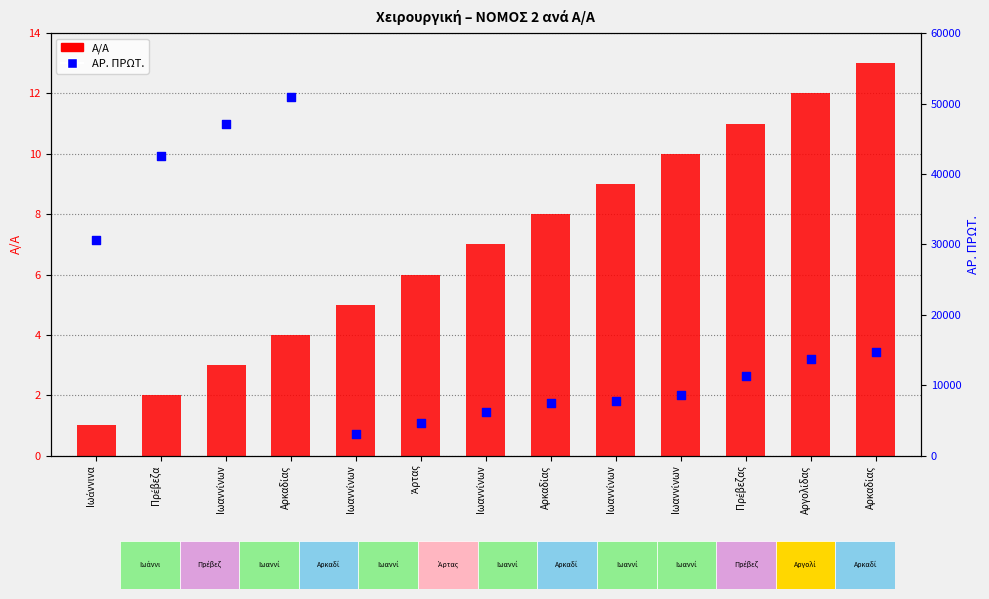

Is the value of Α/Α at Αργολίδας greater than the value of ΑΡ. ΠΡΩΤ. at Αργολίδας?

No